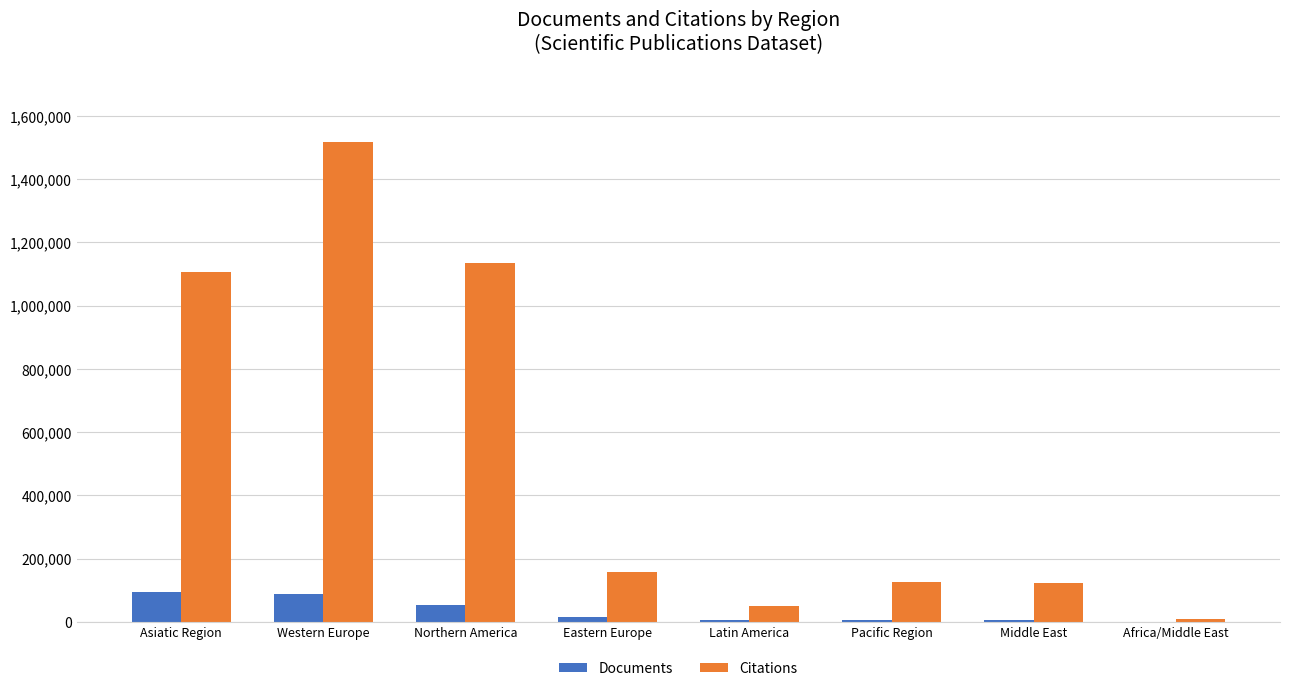

The value of Citations at Northern America is 1776001. True or false?

False